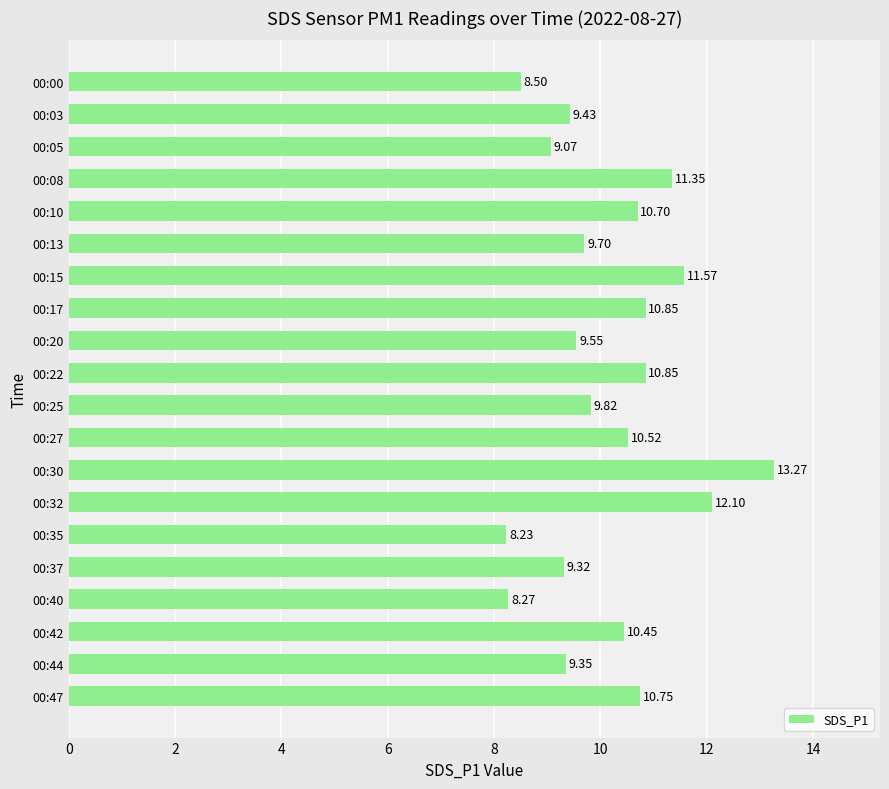

What is the difference between the maximum and minimum values?

5.0